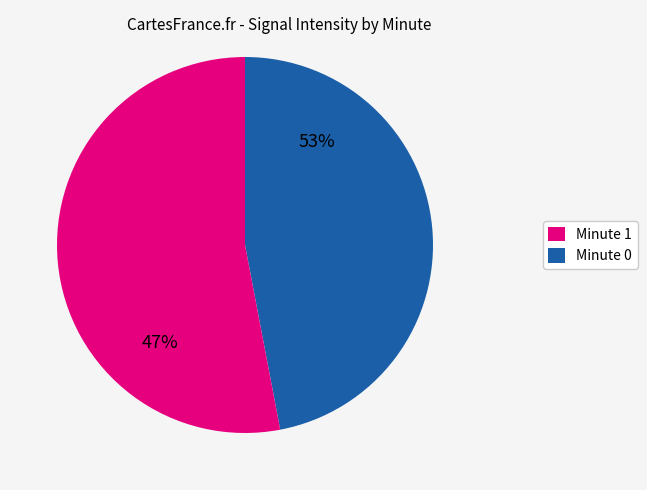

Does 10 account for over 50% of the chart?

No